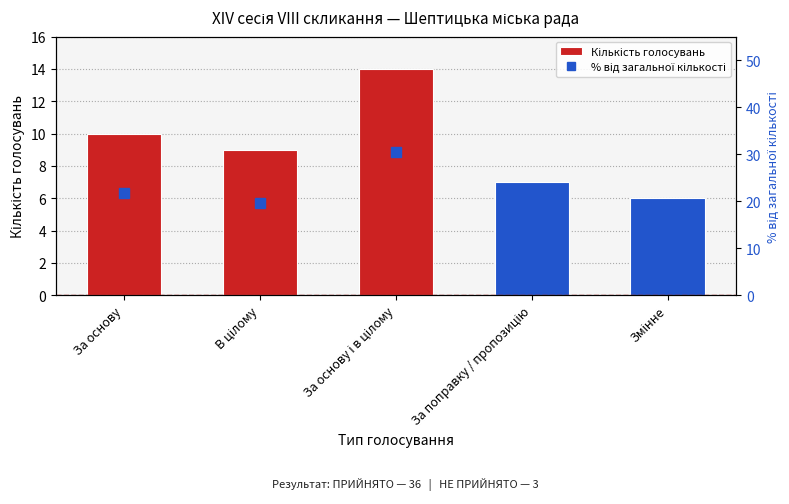

Where does the % від загальної кількості series first go above 19?

За основу